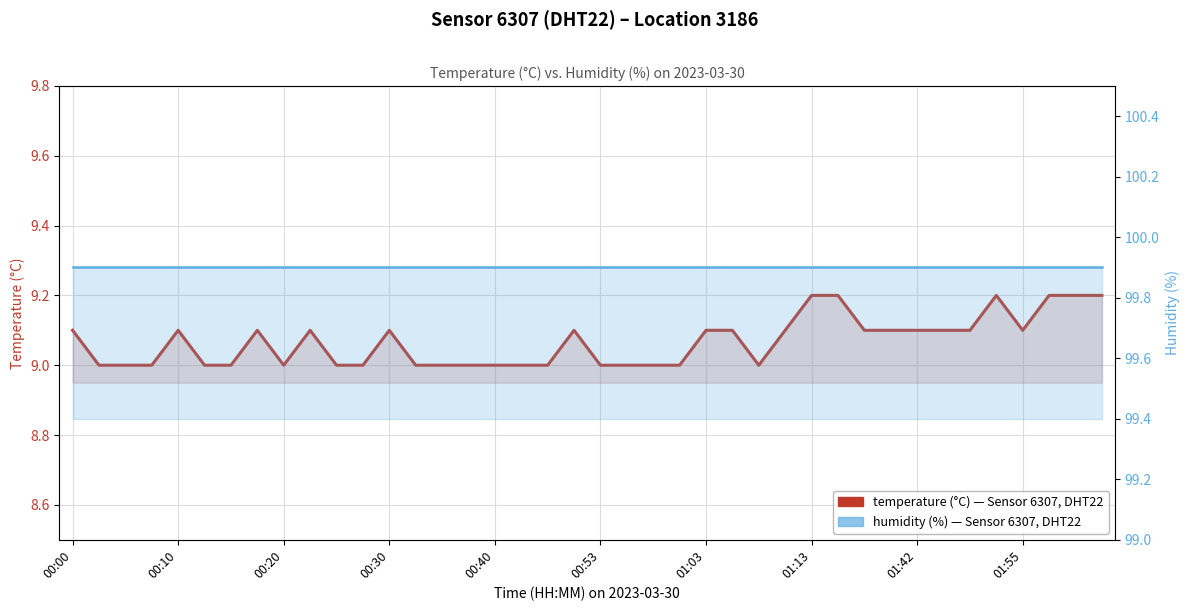

At which category is the sum across all series the highest?

01:13